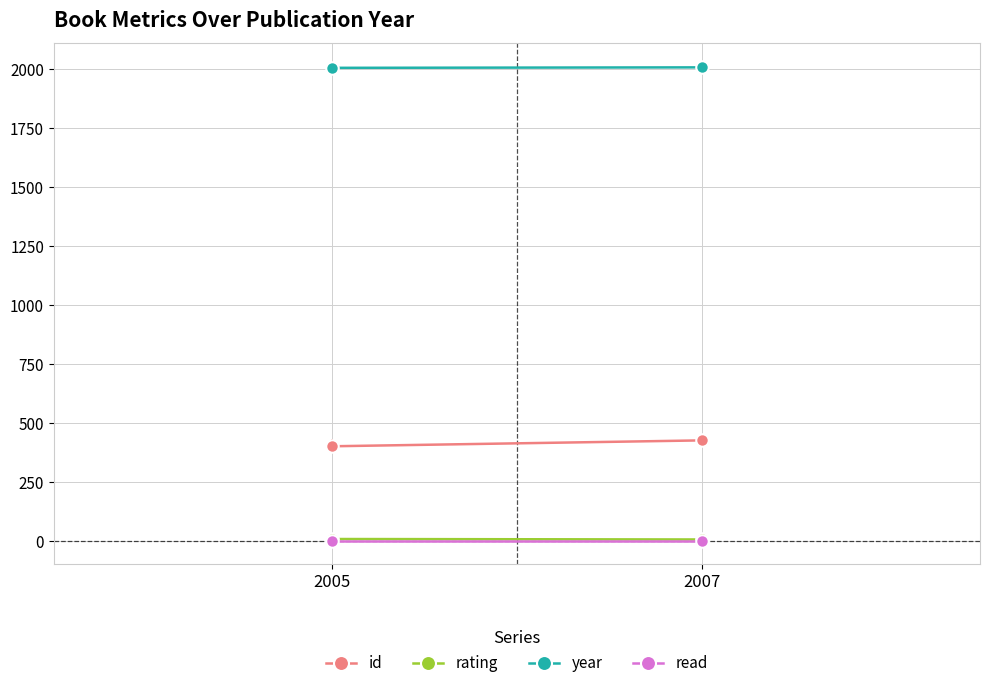

Rank the series at 28/03/2007 from highest to lowest value.

year, id, rating, read